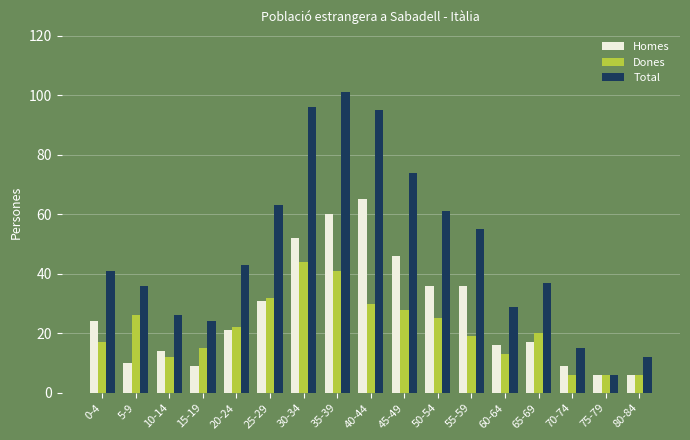

At how many categories does at least one series exceed 46?

7